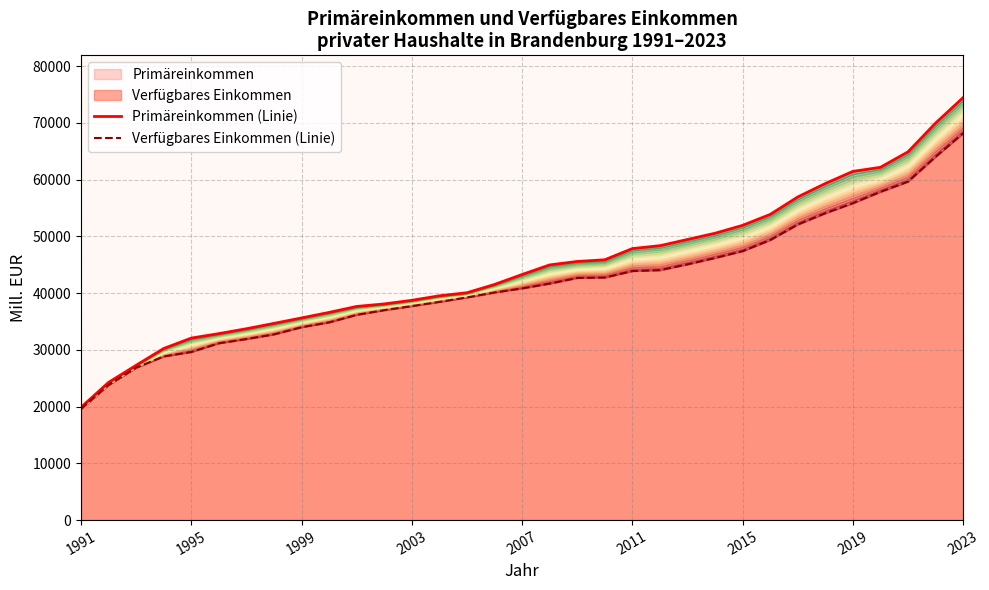

The Primäreinkommen series shows 43264.7 at 2007. True or false?

True